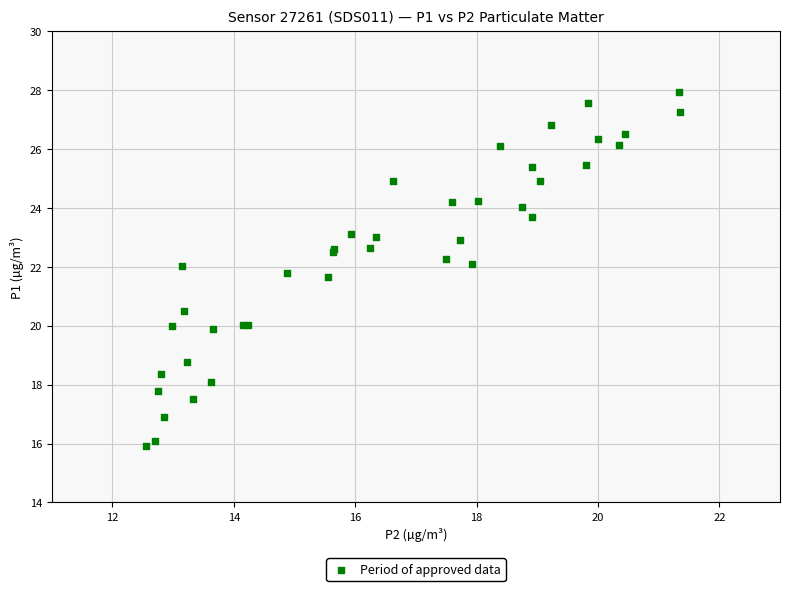

What Y value in the scatter plot is closest to 21?

20.5